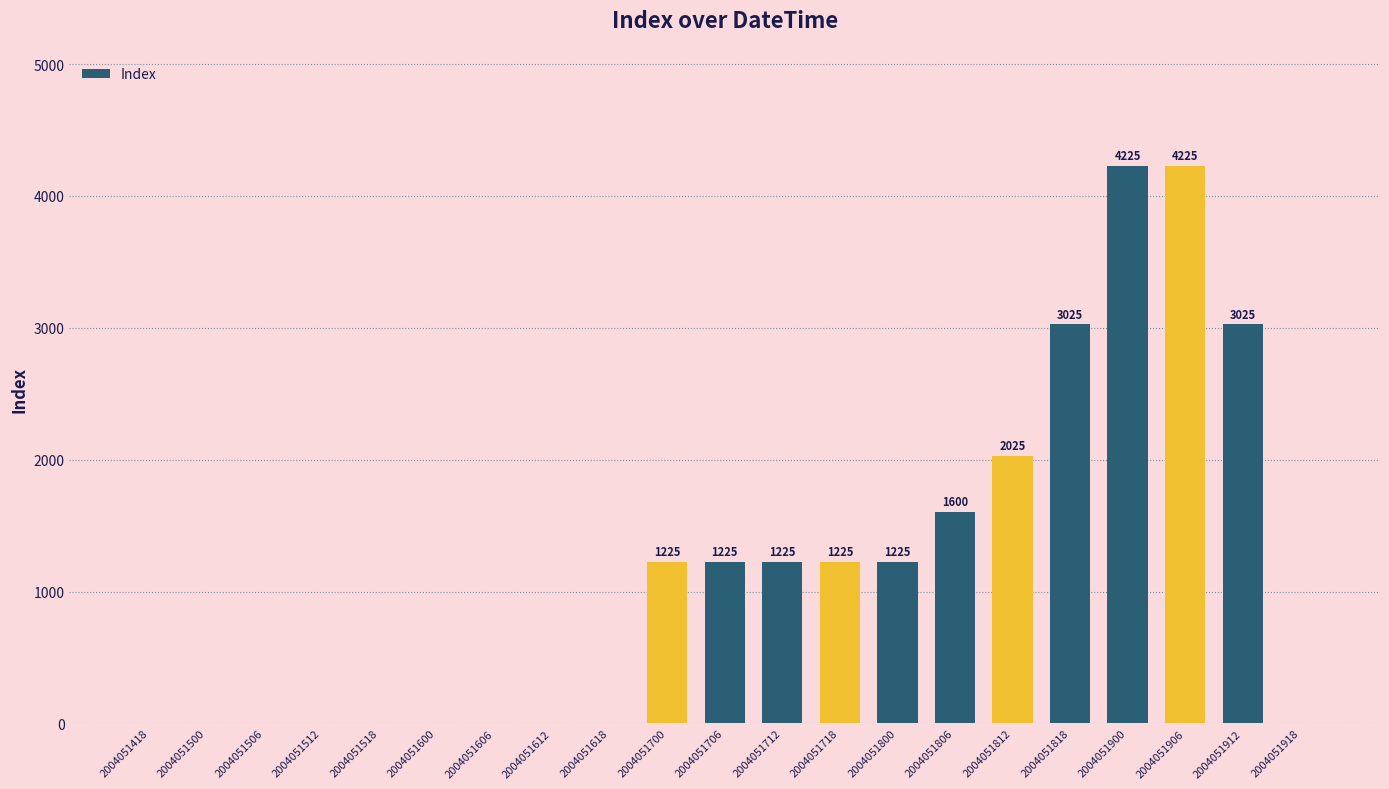

How many categories are shown in the chart?

21